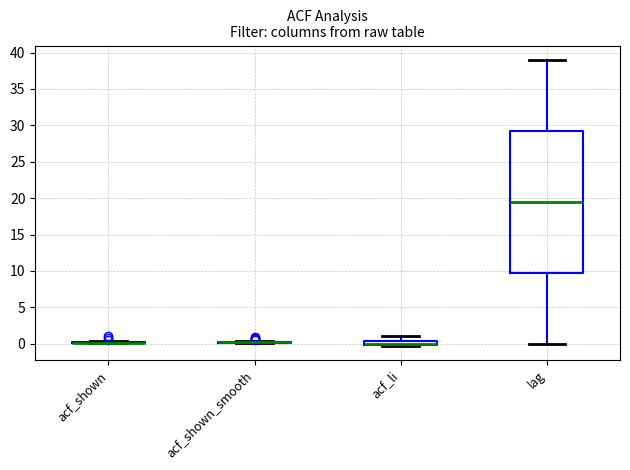

Which box is the tallest, from its lower edge to its upper edge?

lag